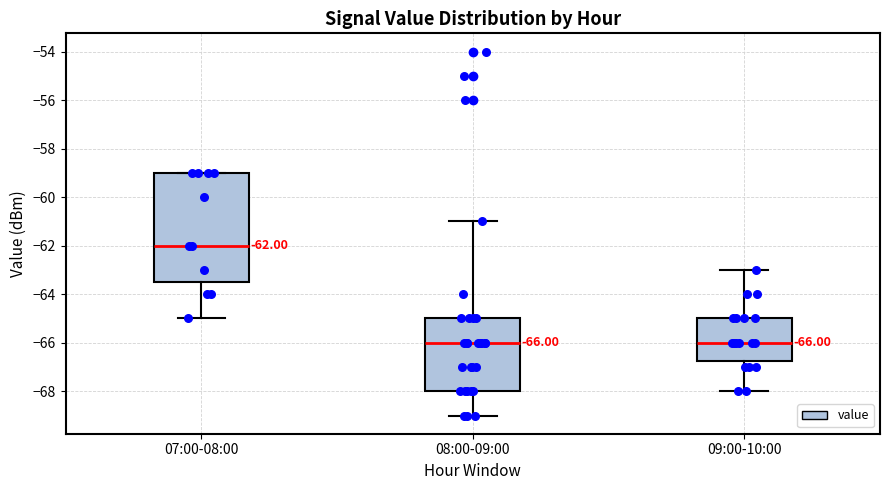

Which box is the tallest, from its lower edge to its upper edge?

07:00-08:00